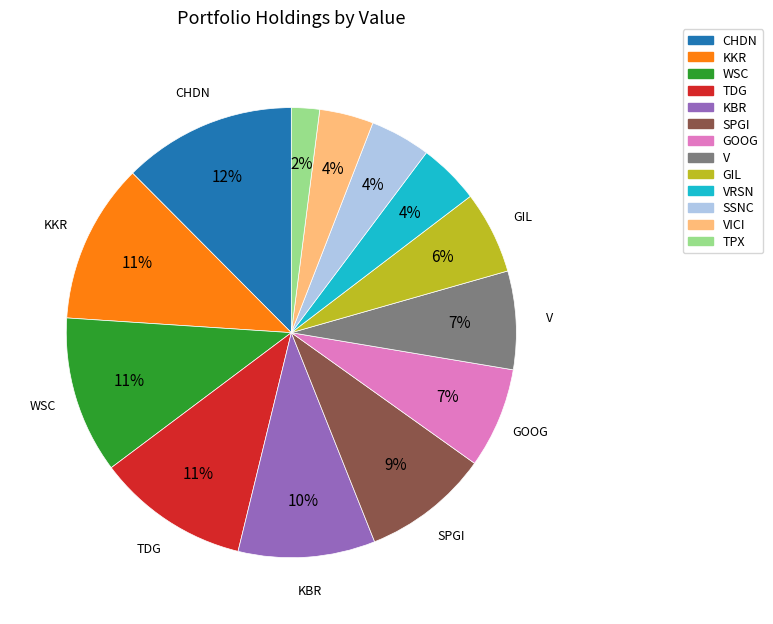

To the nearest percent, what is the average slice percentage?

8%